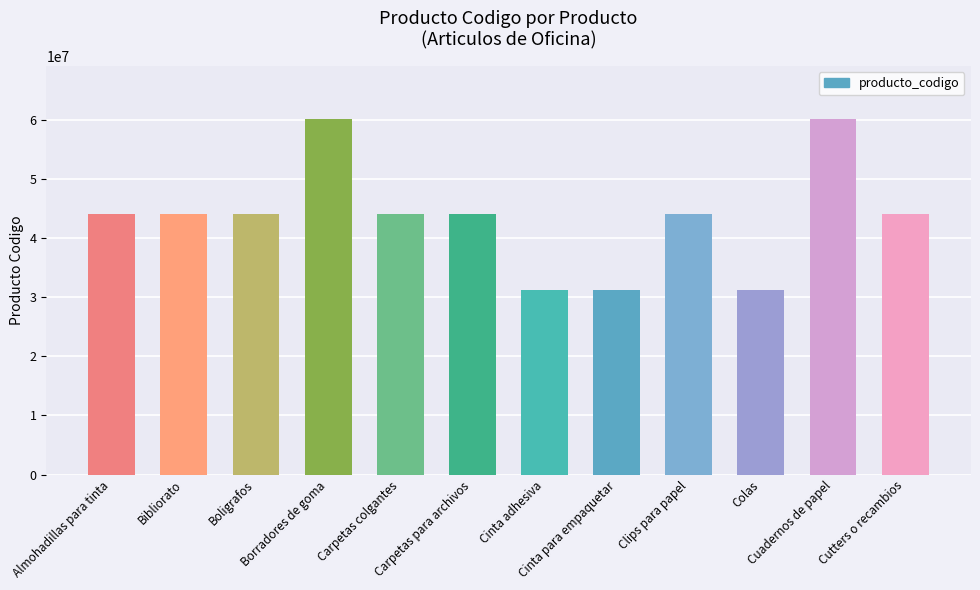

What is the difference between the second highest and minimum values?

28919598